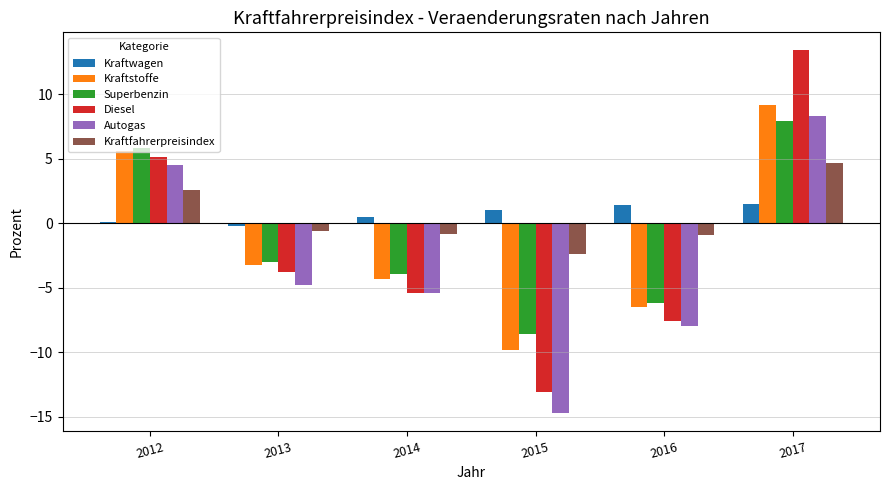

Which series has the largest total across all categories?

Kraftwagen